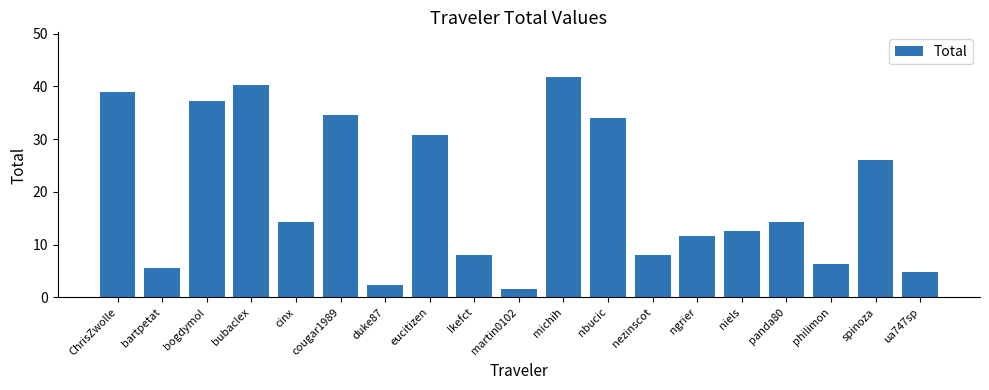

What is the difference between the maximum and second lowest values?

39.5